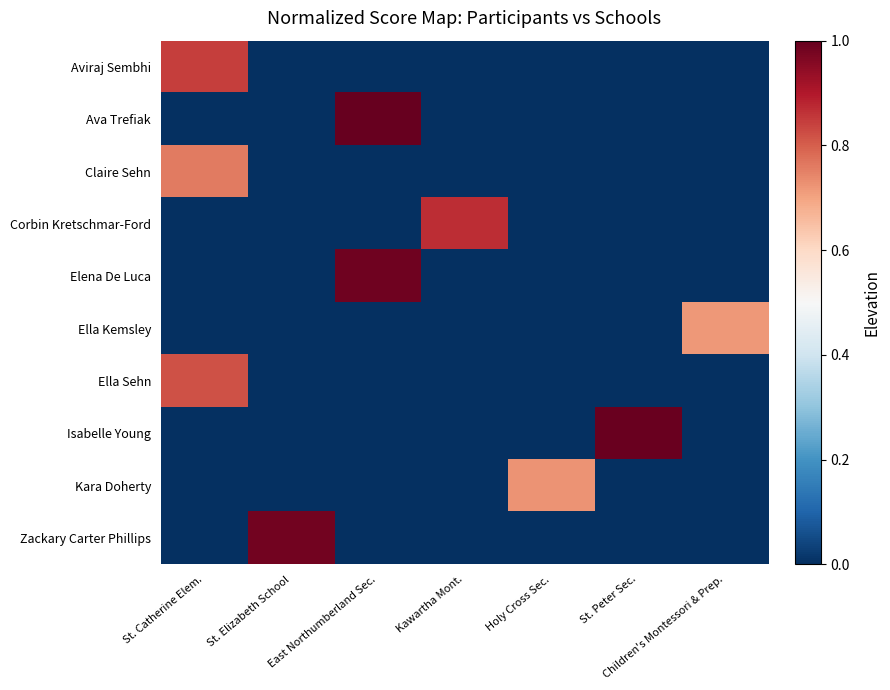

At how many categories does at least one series exceed 0?

7